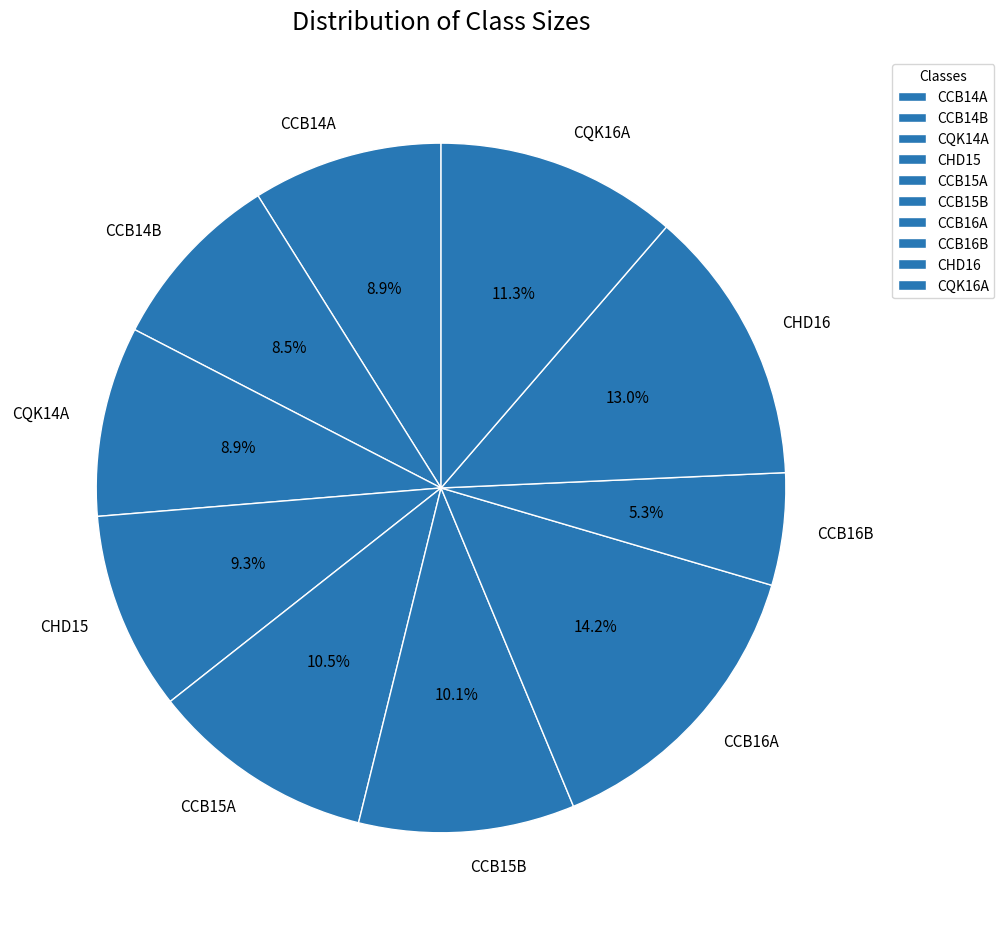

Does CQK14A represent more than half of the total?

No